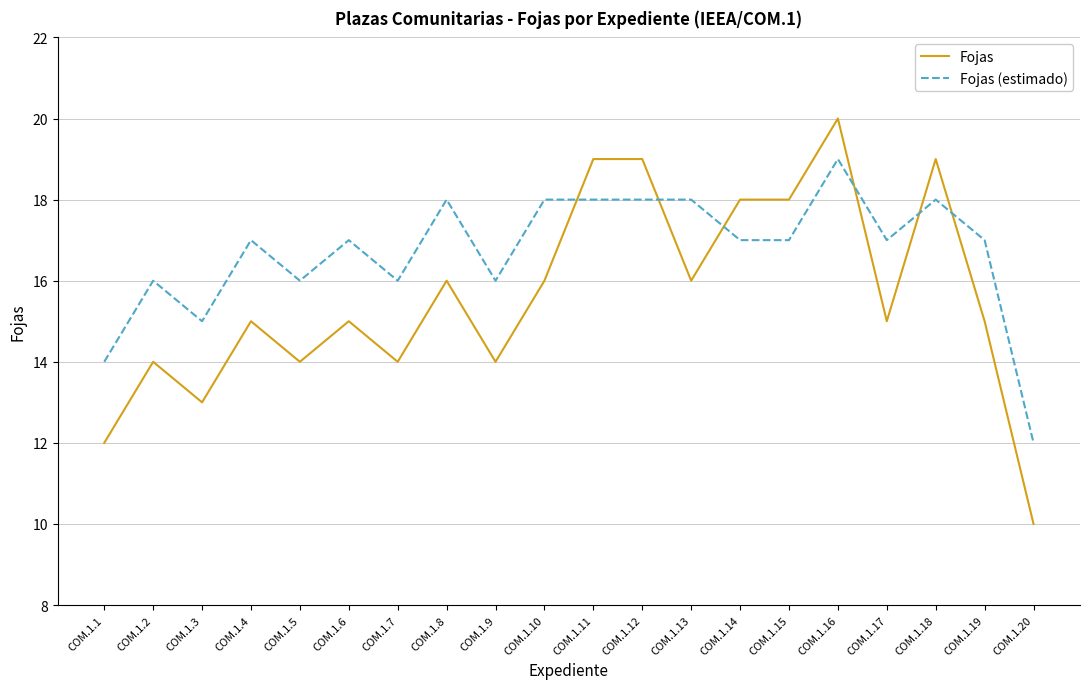

Which series has the largest total across all categories?

Fojas (estimado)